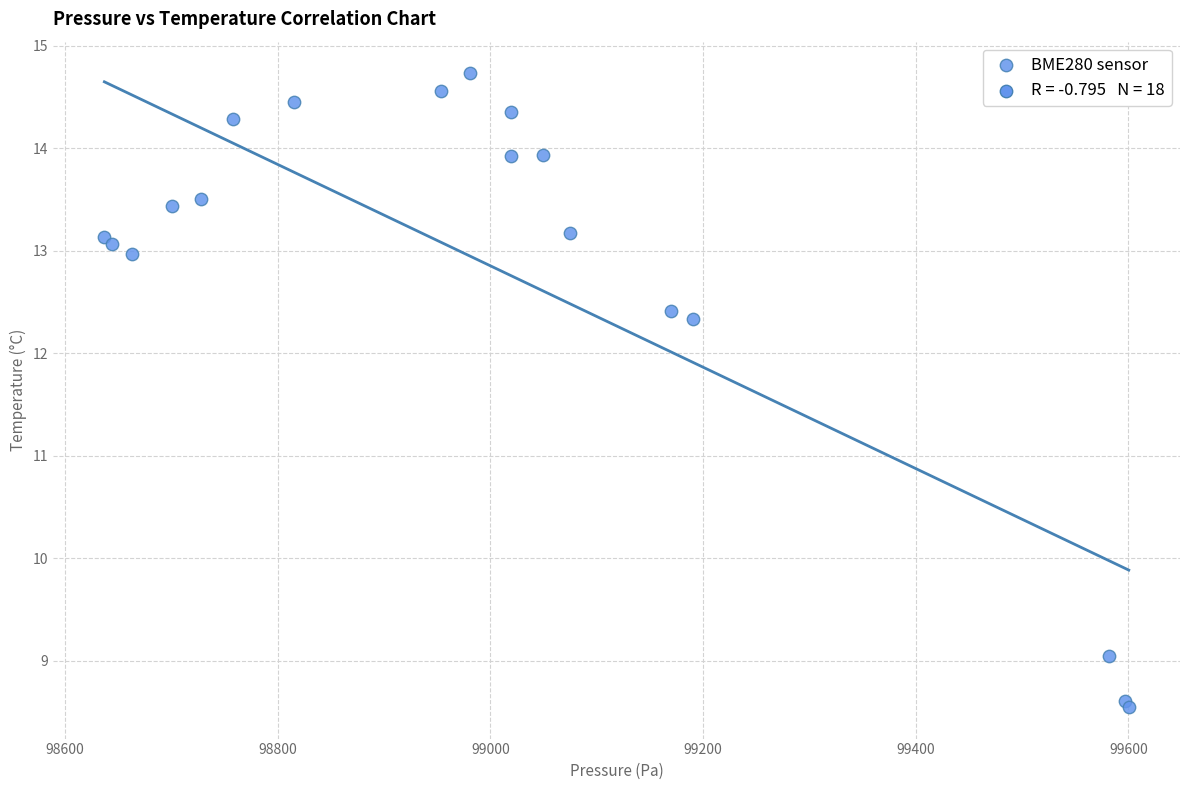

What Y value in the scatter plot is closest to 11?

12.3